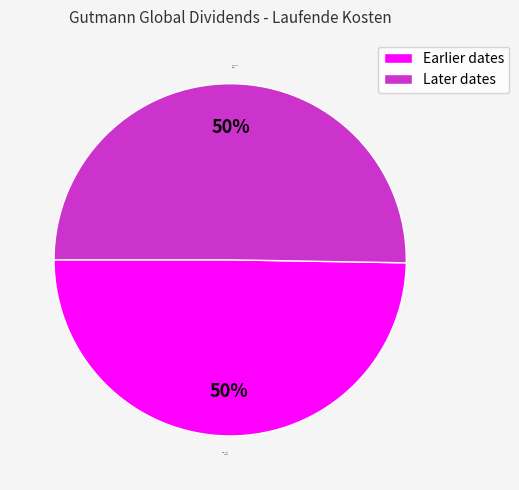

Approximately how many times larger is the value at 2022–2018 (Earlier) compared to 2017–2011 (Later)?

1.0